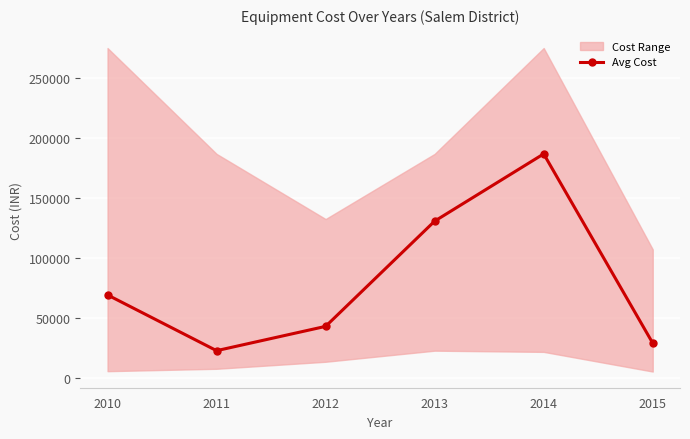

At which label does the data first exceed 68968?

2013